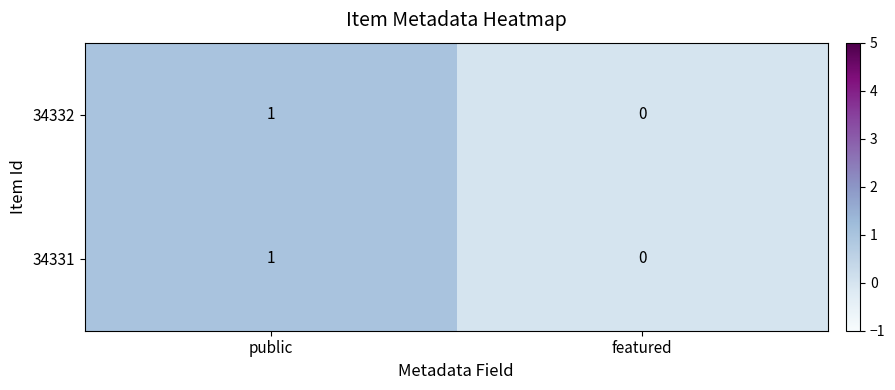

The value of 34332 at public is 0. True or false?

False